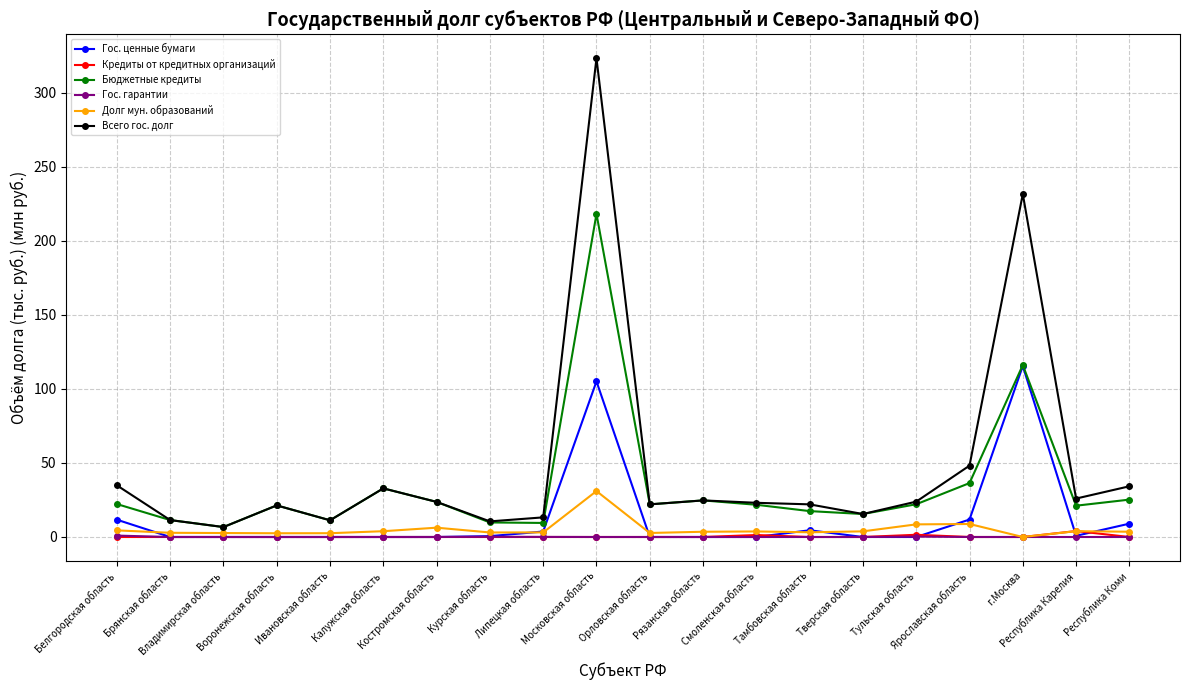

Is this an area chart (filled region under the line)?

No